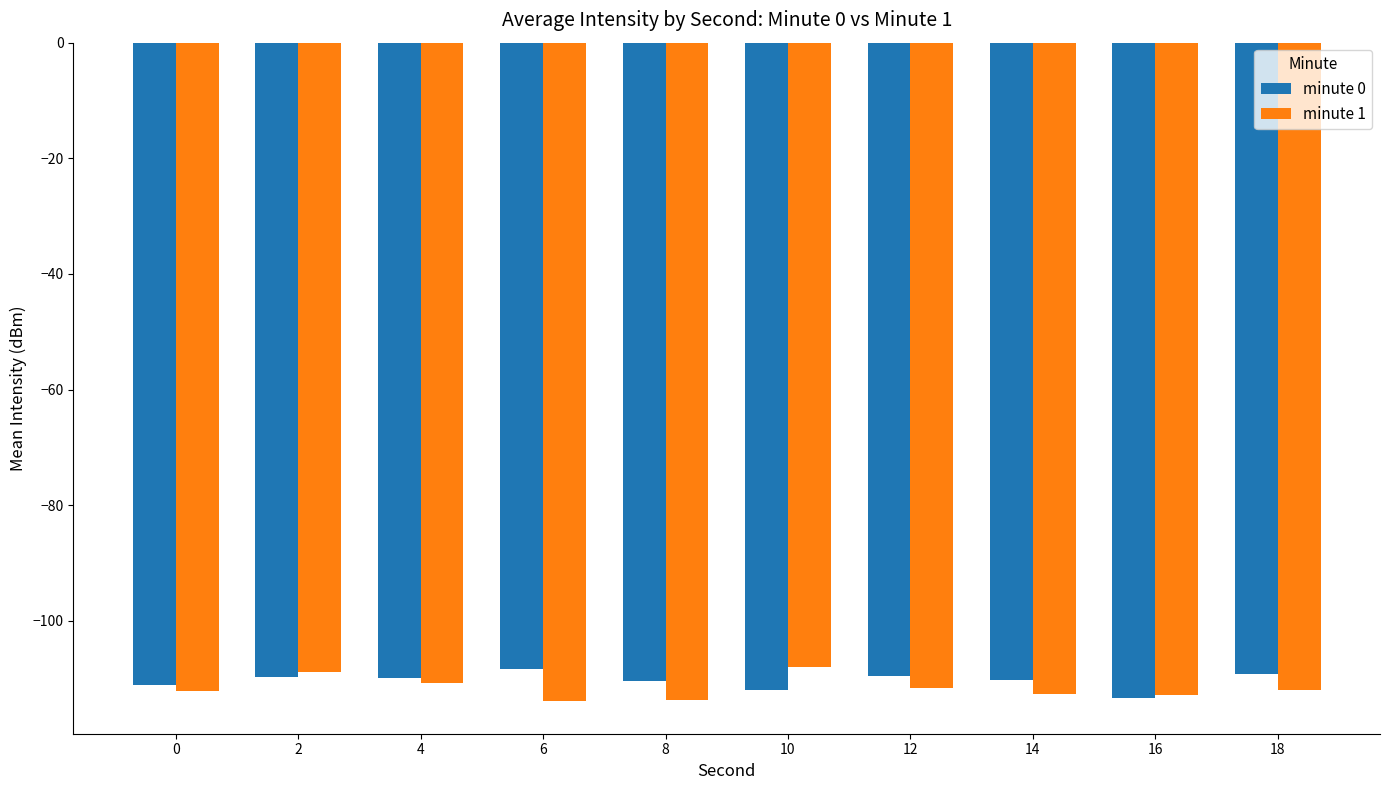

True or false: minute 0 has a value of -110.3 at 14.

True